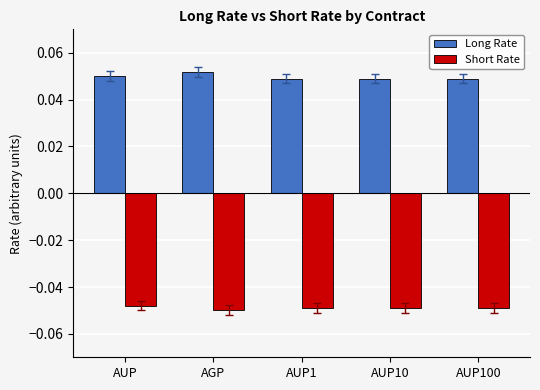

What is the label of the 2nd bar from the right?

AUP10